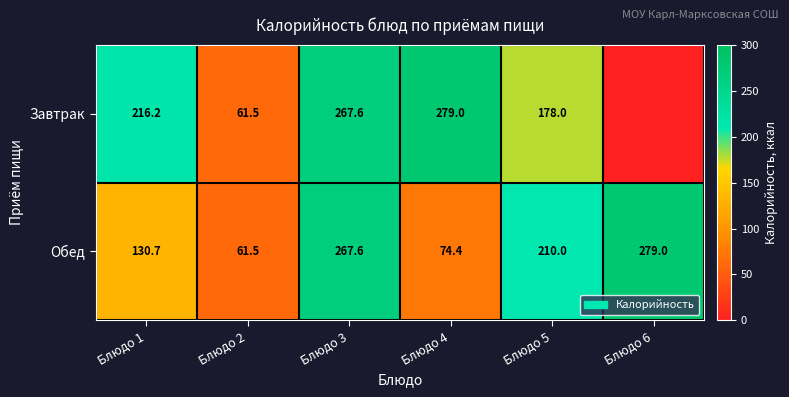

What is the difference between the second highest and minimum values in the Обед series?

206.1